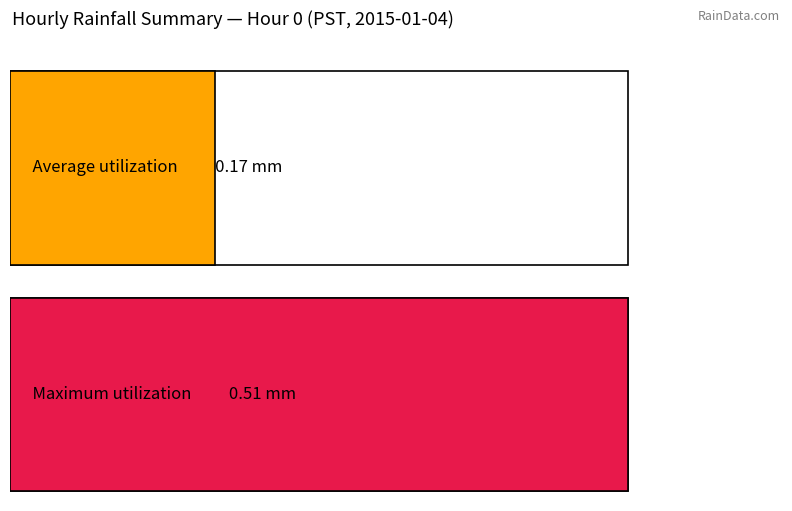

True or false: Maximum utilization has a value of 0.5 at 7.

True